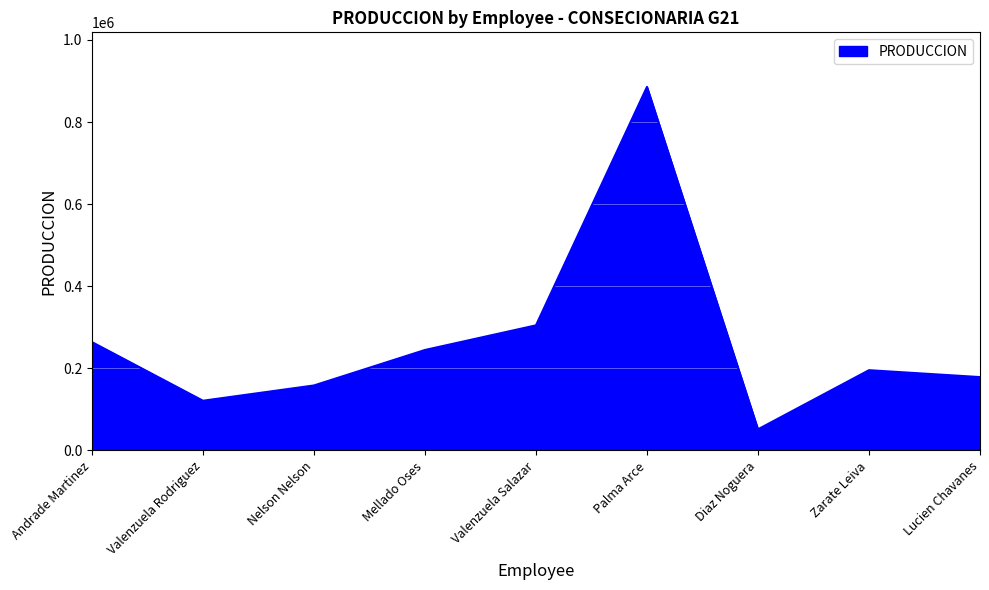

List the labels in order of value, smallest first.

Diaz Noguera, Valenzuela Rodriguez, Nelson Nelson, Lucien Chavanes, Zarate Leiva, Mellado Oses, Andrade Martinez, Valenzuela Salazar, Palma Arce